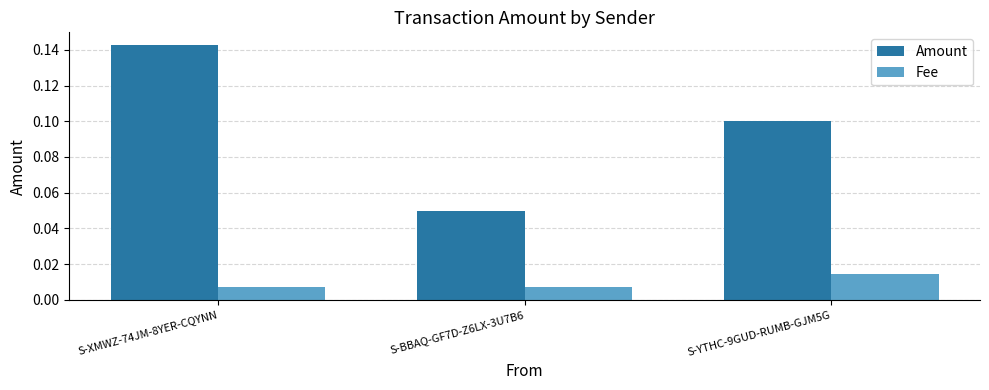

What is the label of the 1st bar from the right?

S-YTHC-9GUD-RUMB-GJM5G